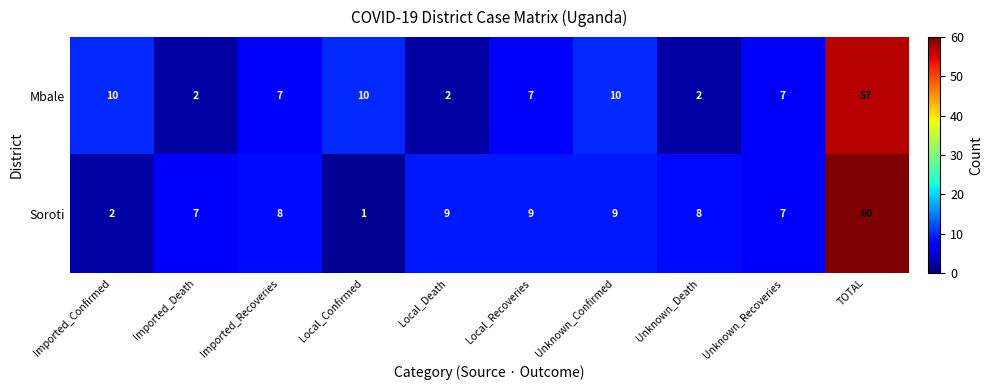

What is the approximate value of Mbale at Unknown_Recoveries?

7